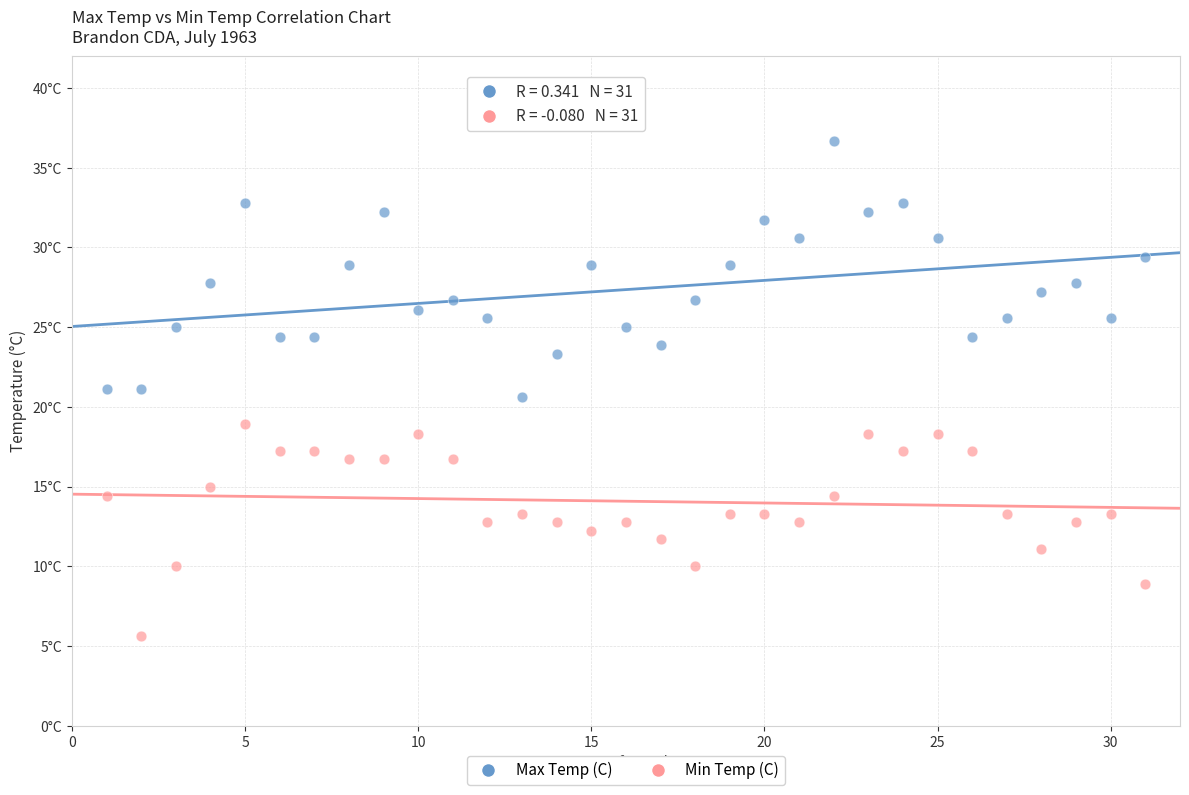

What are all the series names shown in the legend?

Max Temp (C), Min Temp (C)